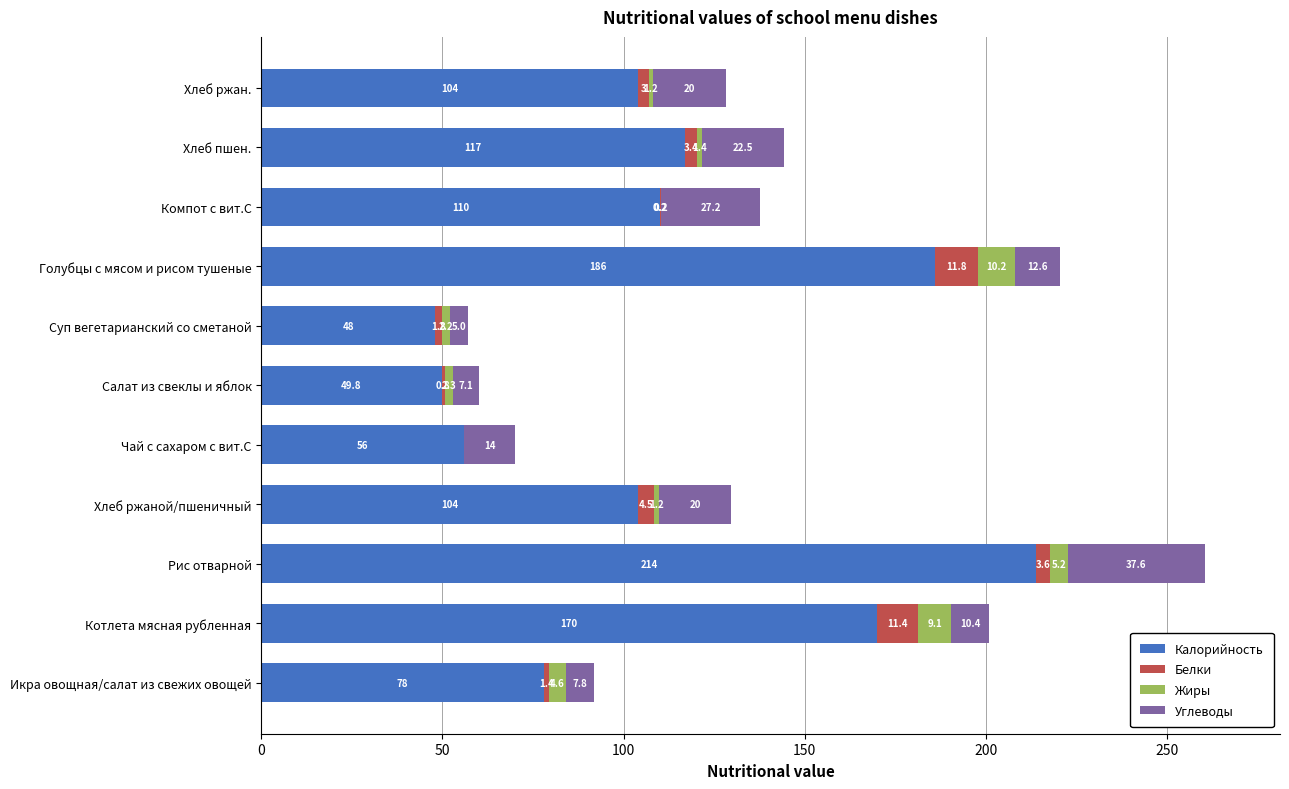

What is the approximate value of Калорийность at Хлеб ржан.?

104.0